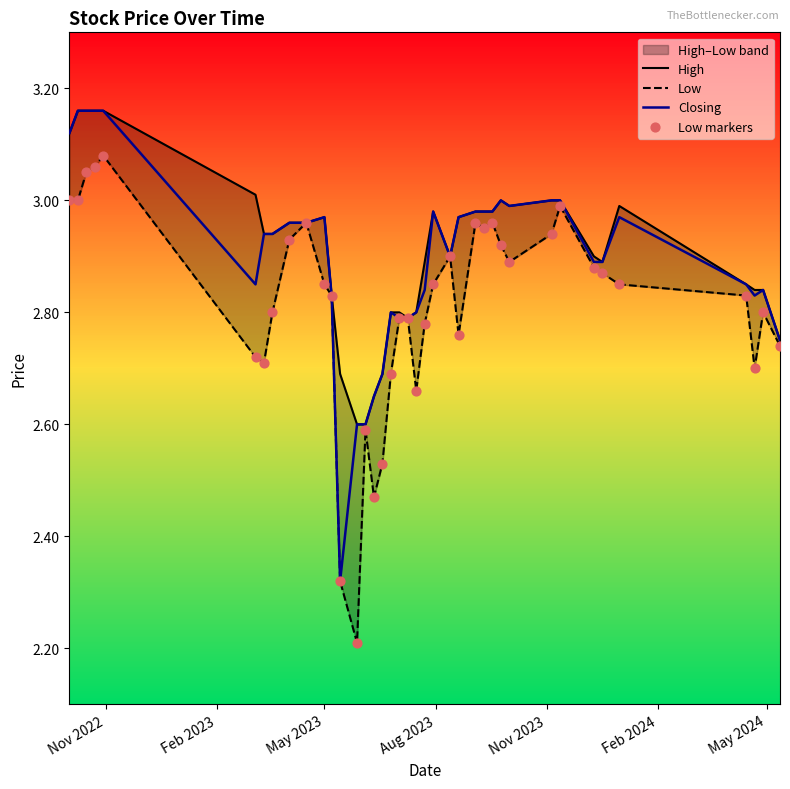

At how many categories does at least one series exceed 2?

39